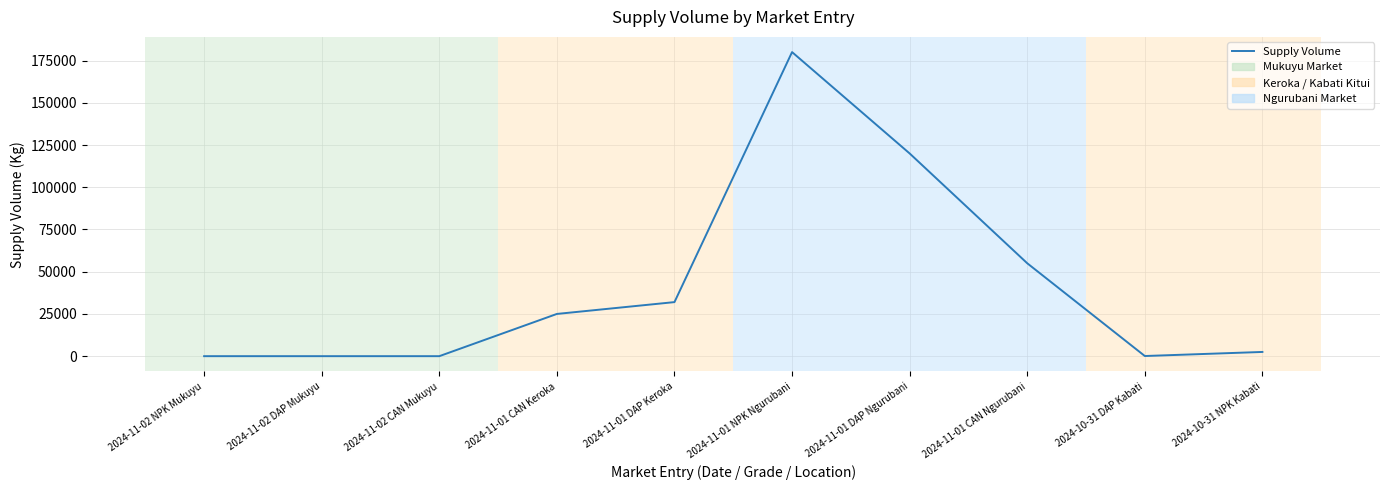

True or false: there are more than 0 points higher than both neighbors.

True